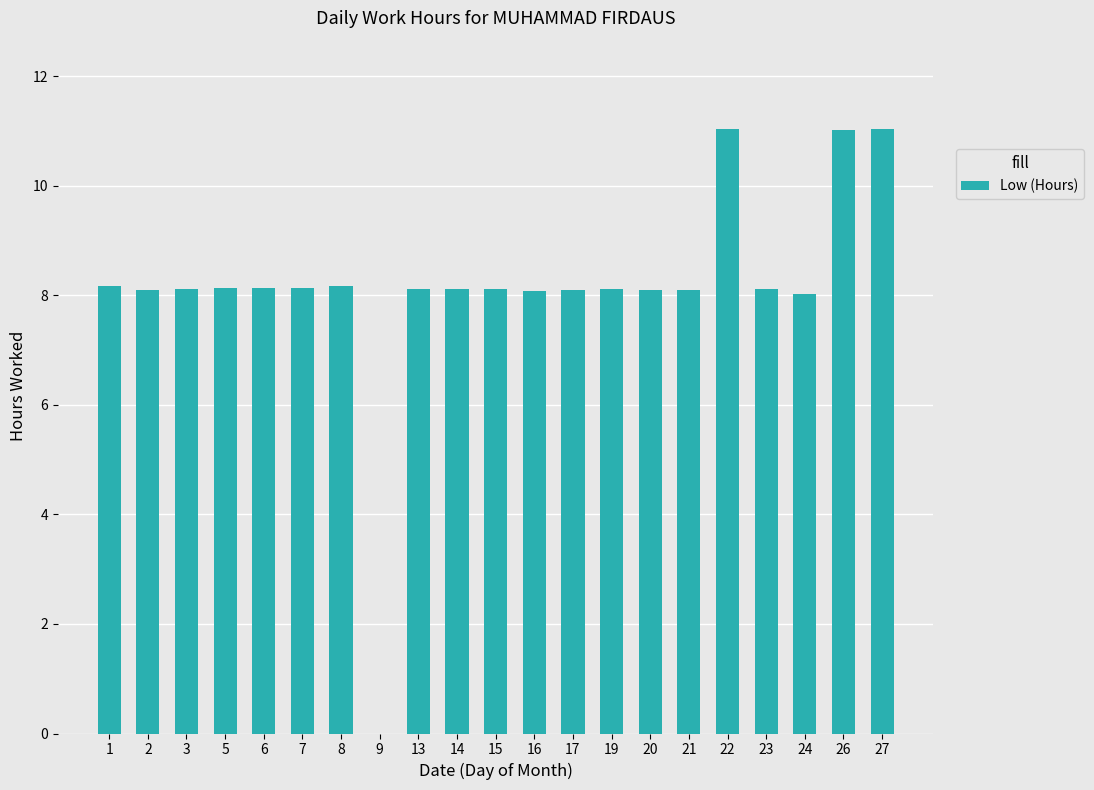

Are the bars horizontal?

No